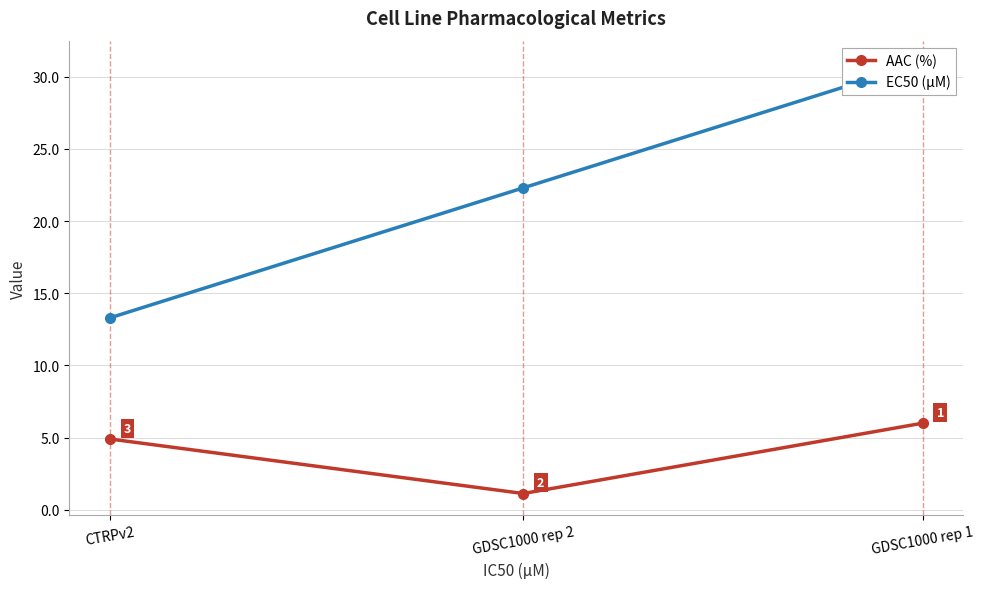

Where is EC50 (µM) nearest to the value 22?

GDSC1000 rep 2